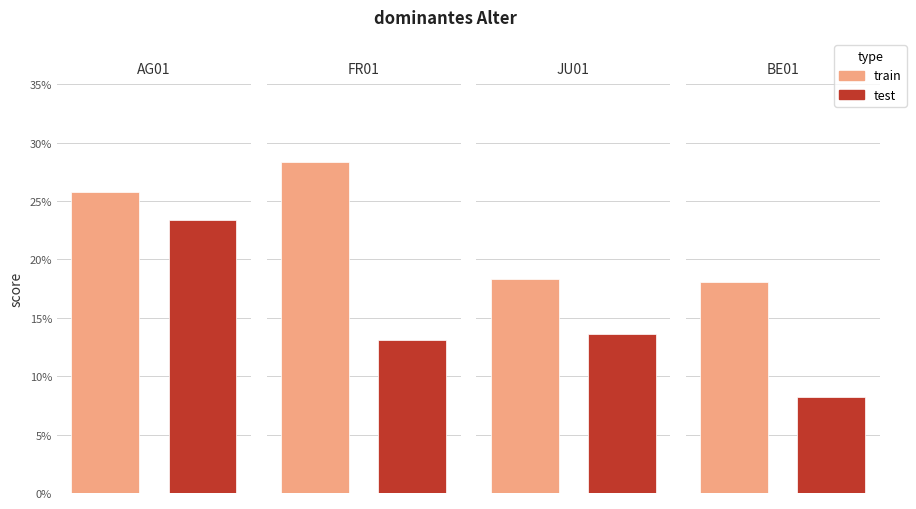

Rank the categories by train value from lowest to highest.

BE01, JU01, AG01, FR01